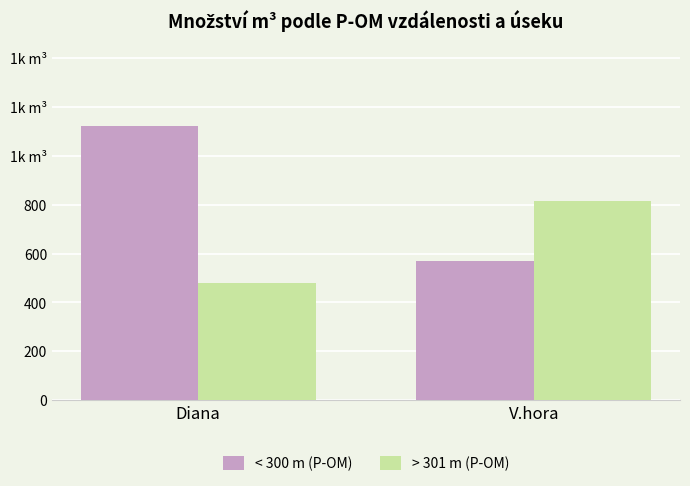

Reading right to left, transcribe all the data shown in this chart.

< 300: 570	1120
> 301: 815	480